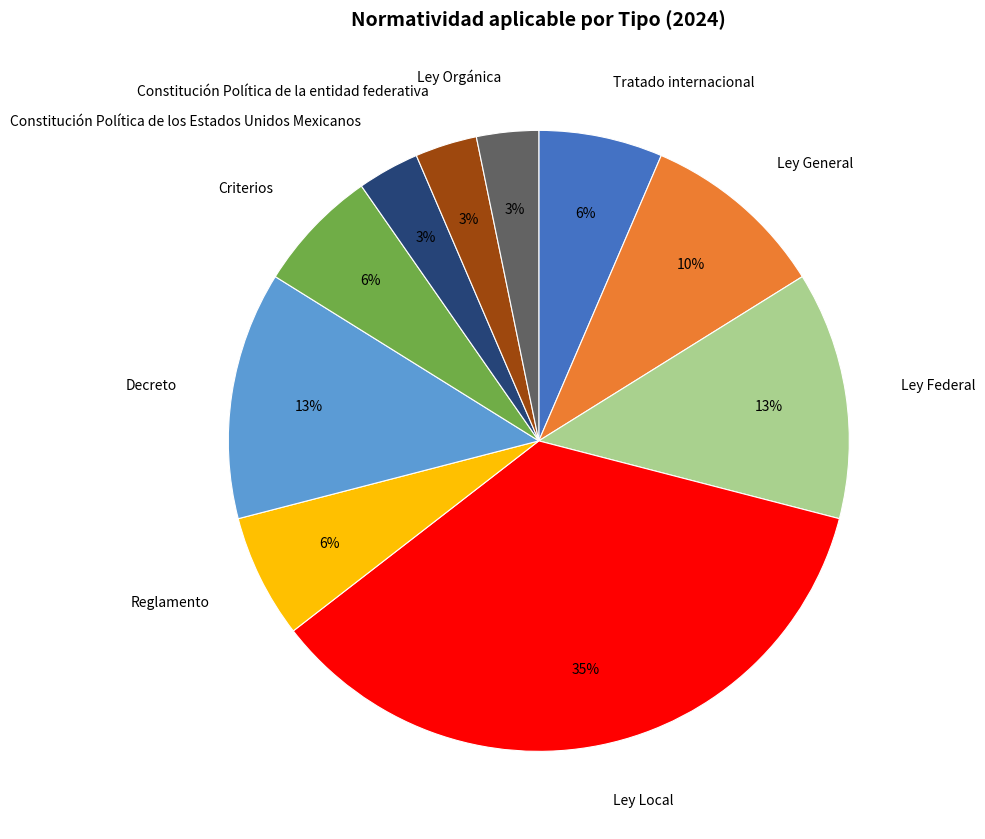

Is Tratado internacional the majority of the pie?

No